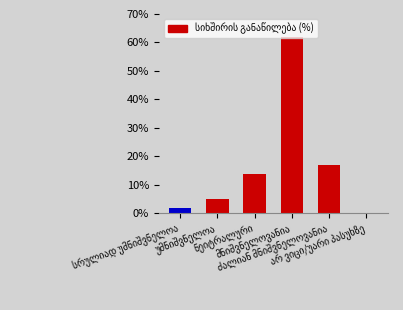

Does the chart contain stacked bars?

No